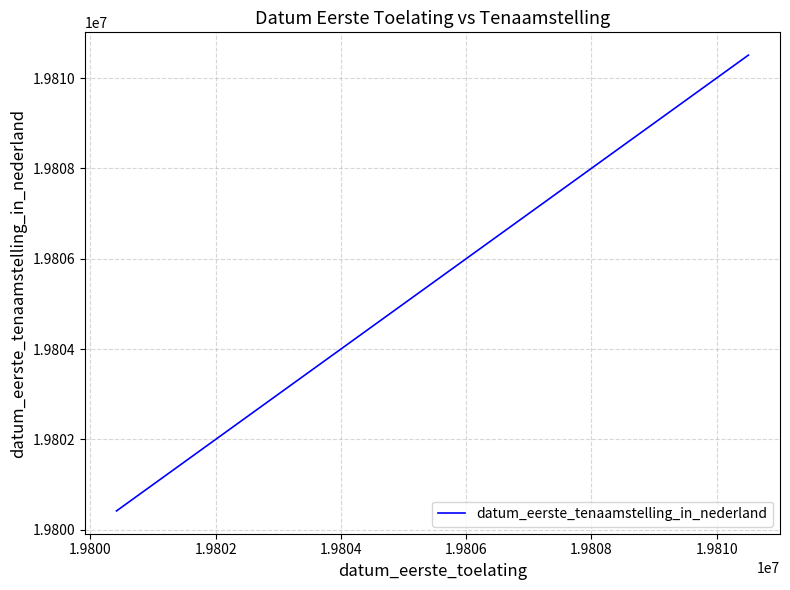

How many categories are shown in the chart?

3